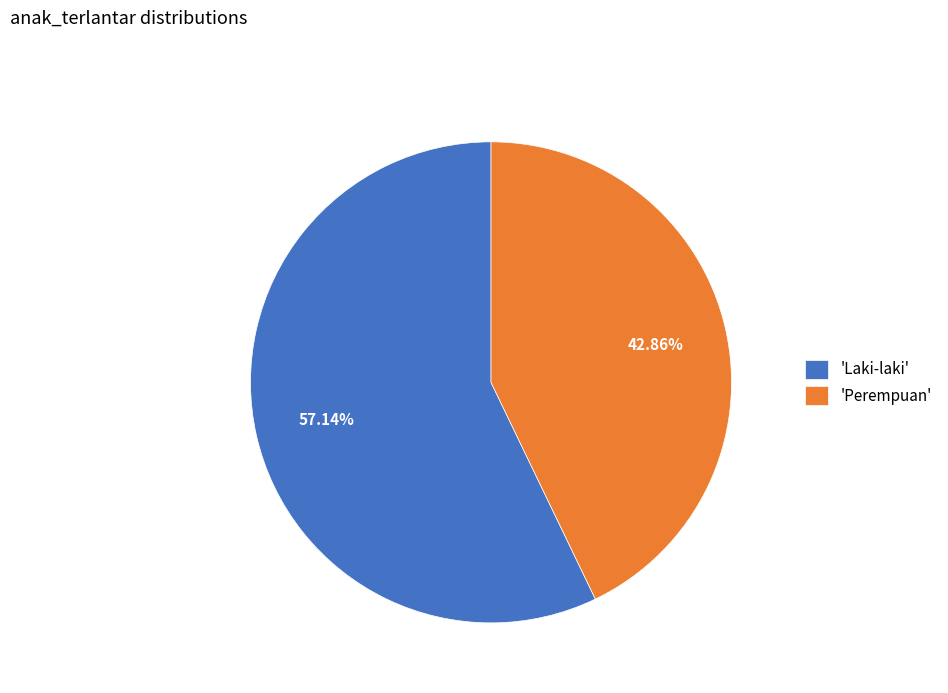

To the nearest percent, what is the average slice percentage?

50%